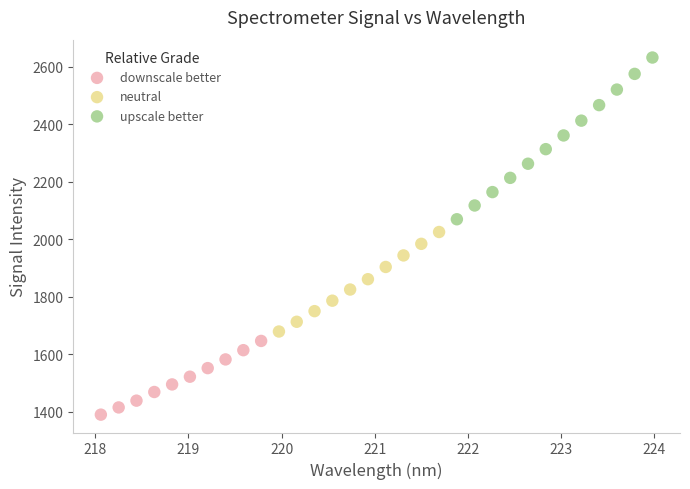

Which series has the largest Y range (max minus min)?

upscale better